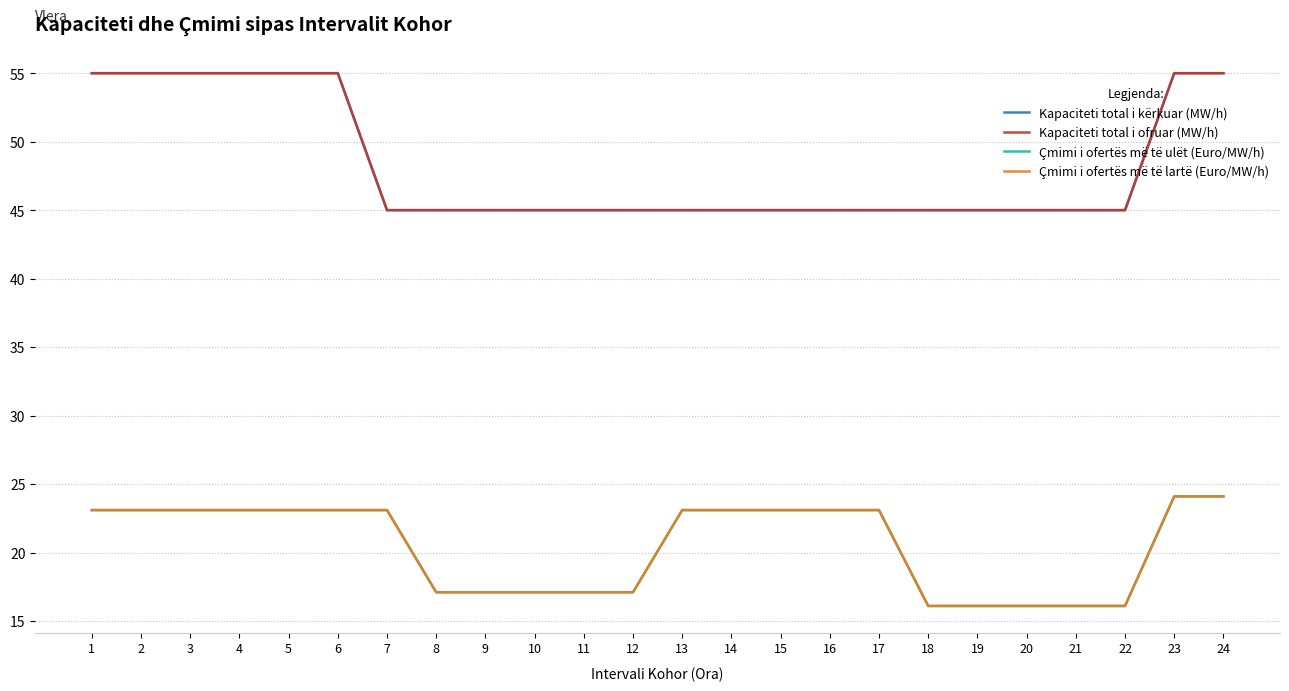

Does the chart have visible grid lines?

Yes